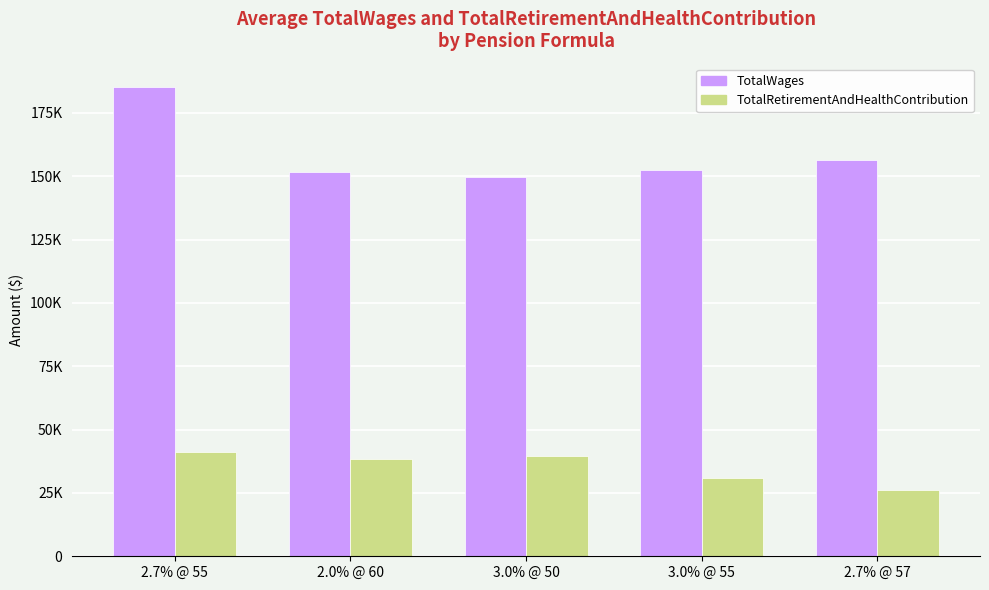

What position from the right is 2.0% @ 60?

4